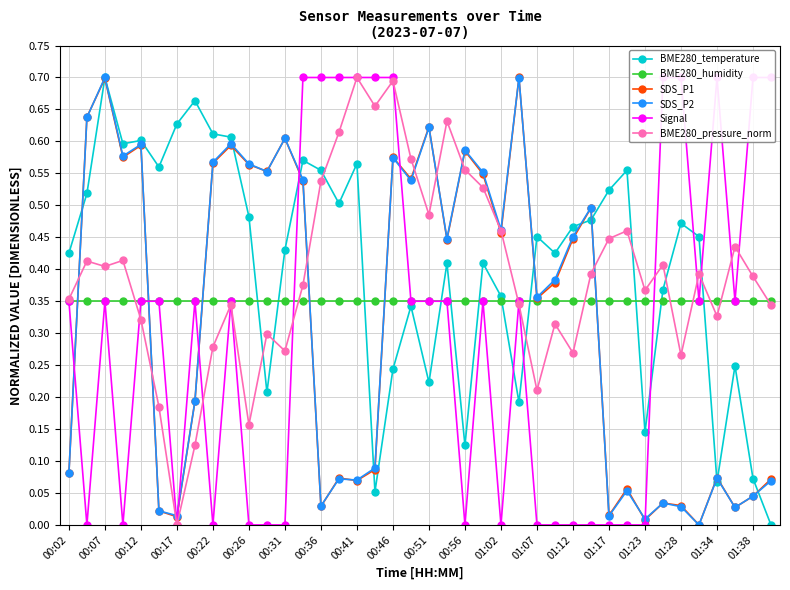

At which category does SDS_P2 reach its first local peak?

00:07